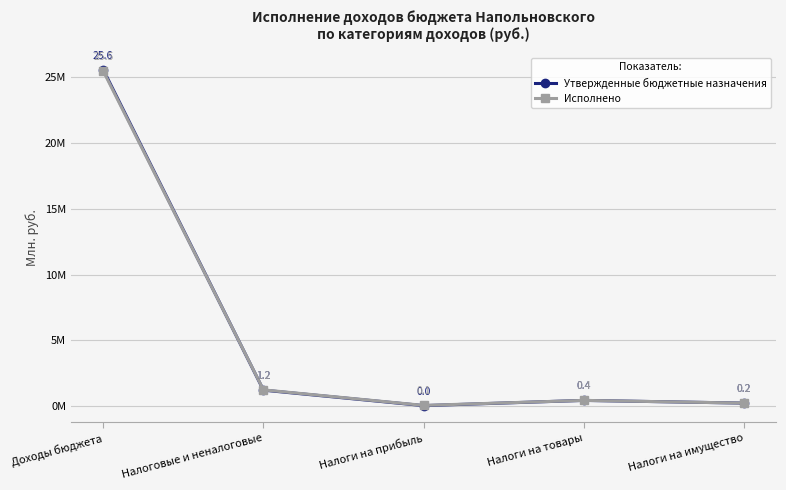

The value of Исполнено at Налоговые и неналоговые is 1244801.5. True or false?

True